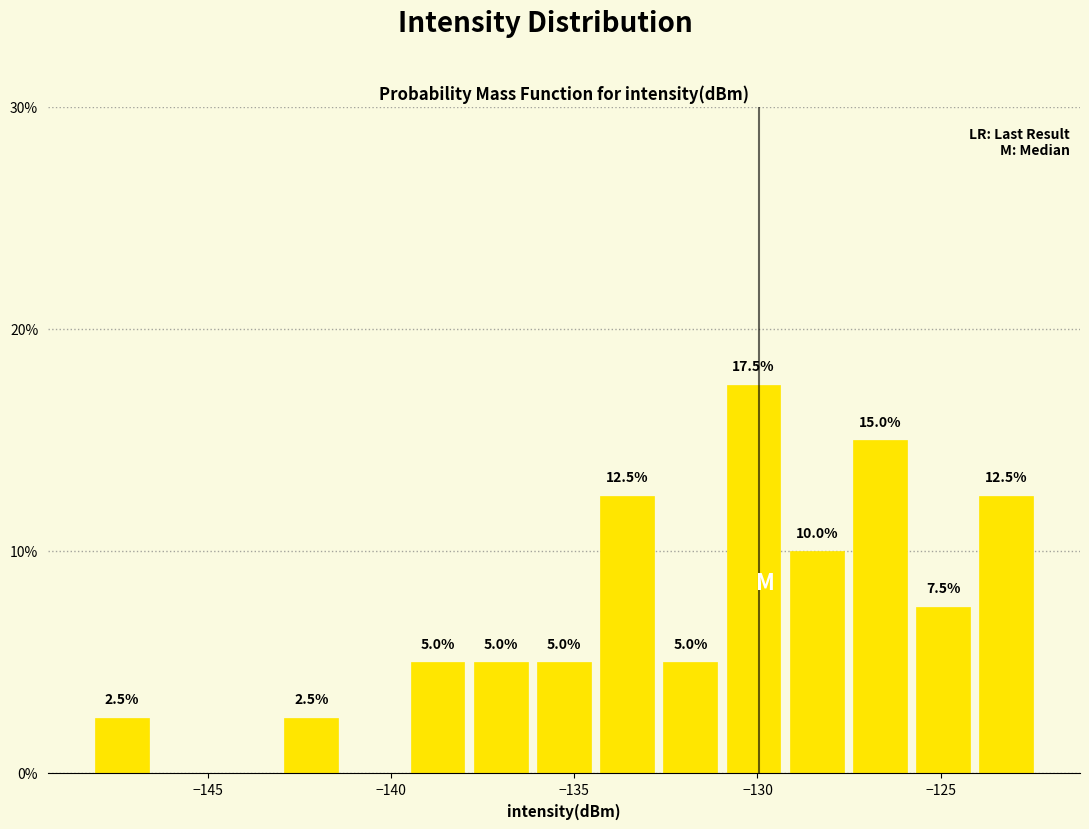

Read against the x-axis, roughly where is the centre of the tallest bar?

-130.0